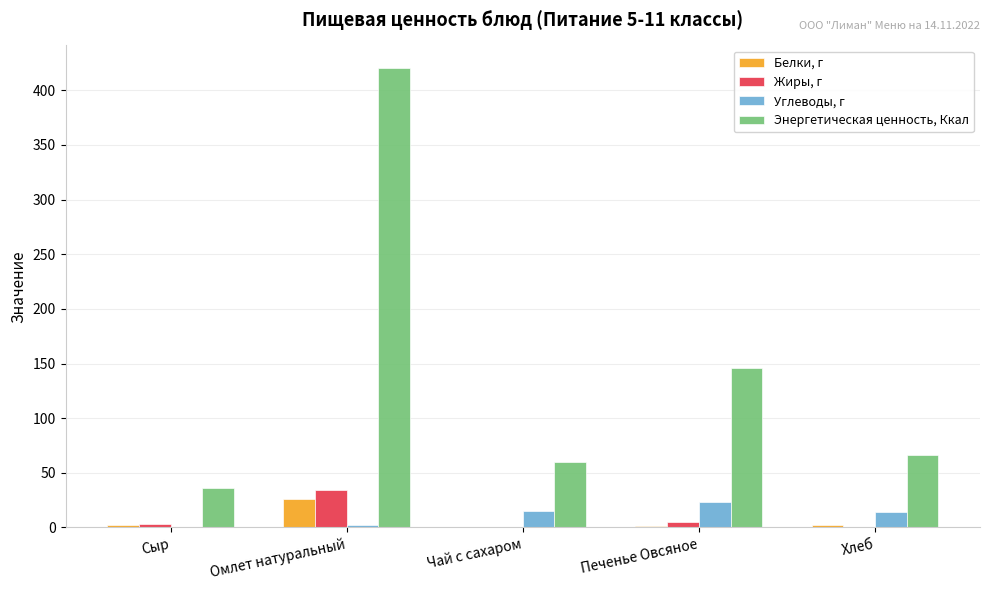

The Жиры, г series shows 33.9 at Омлет натуральный. True or false?

True